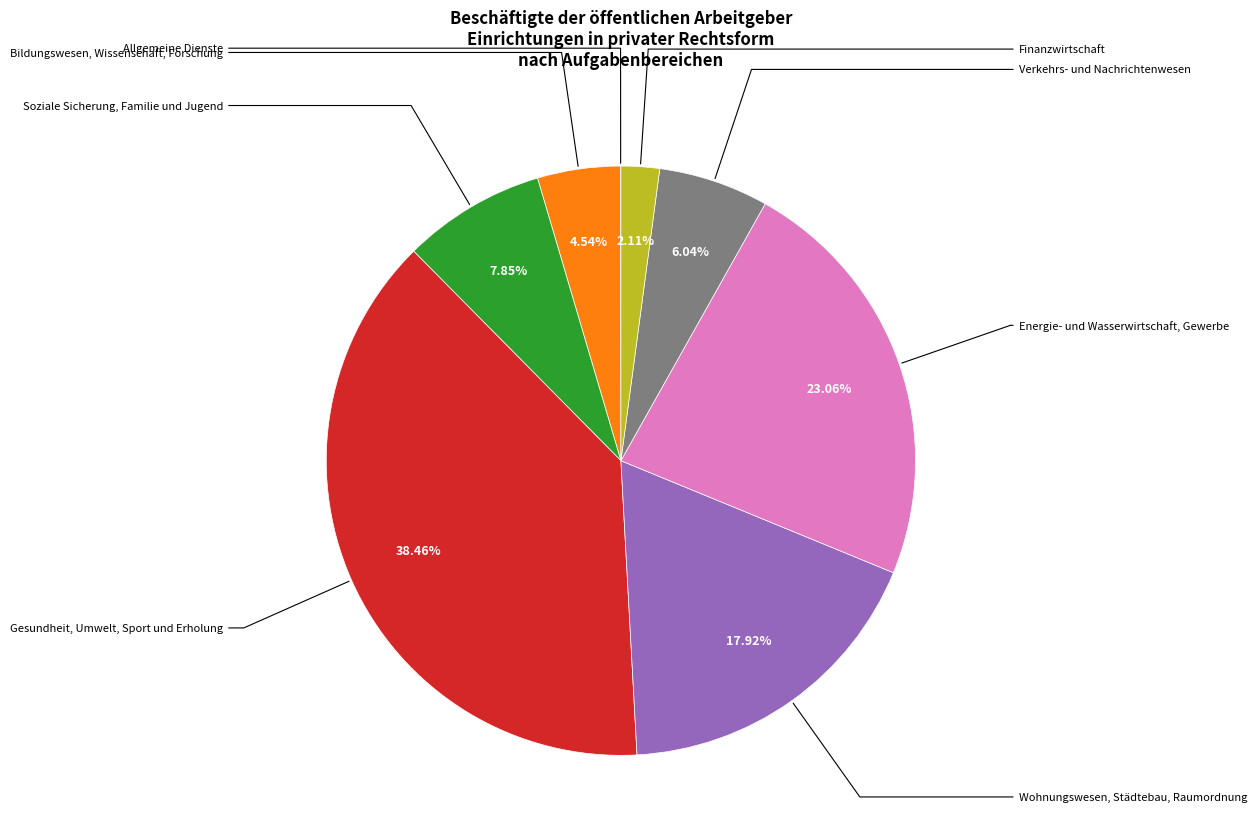

Is there any slice that represents more than half of the pie?

No